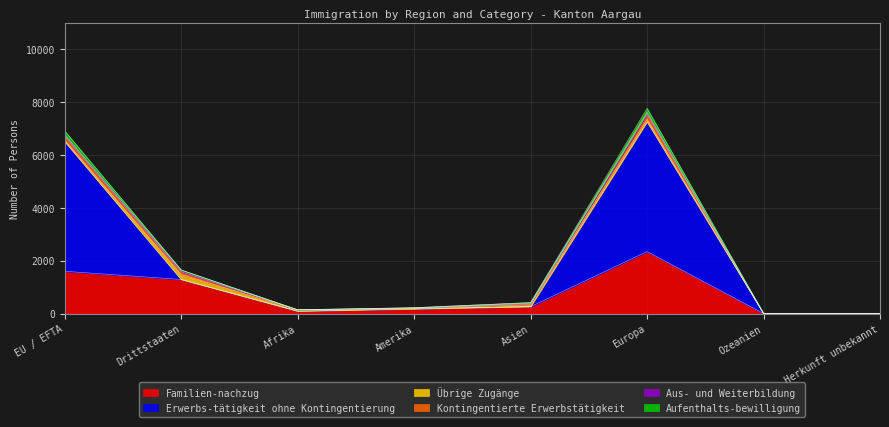

How many lines are shown in the chart?

6